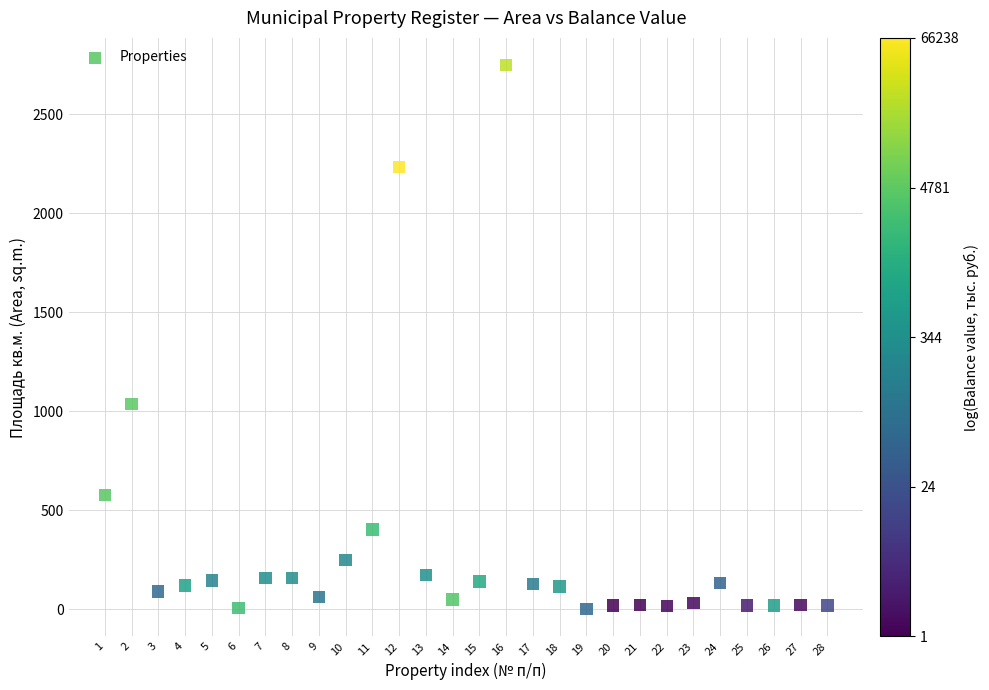

What Y value in the scatter plot is closest to 1374?

1038.0